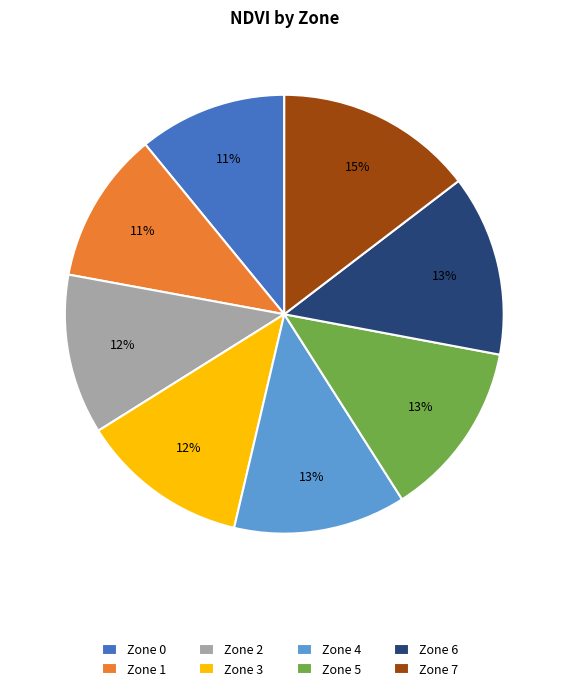

Do Zone 4 and Zone 3 together represent more than half of the pie?

No